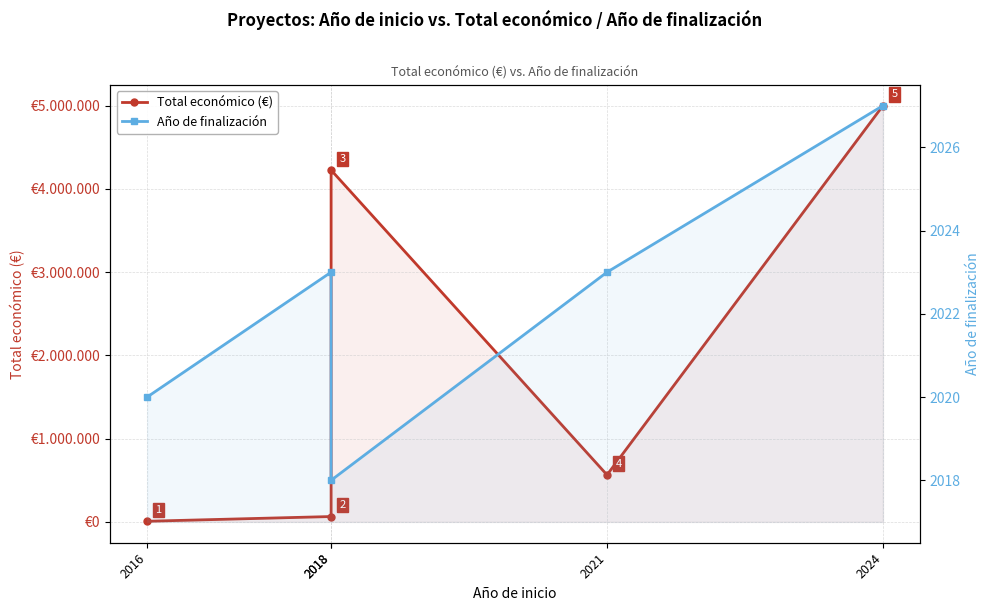

List the labels in order of Total económico (€) value, largest first.

2024, 2018, 2021, 2018, 2016